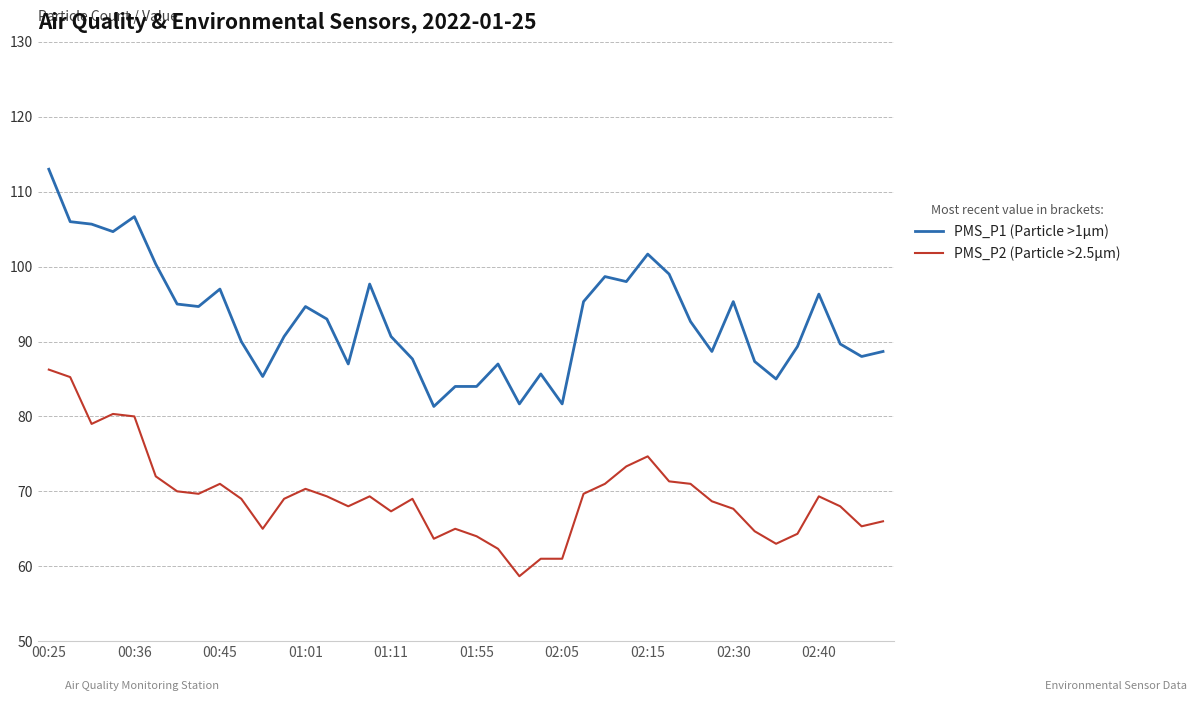

Which series has the widest spread of values?

PMS_P1 (Particle >1µm)